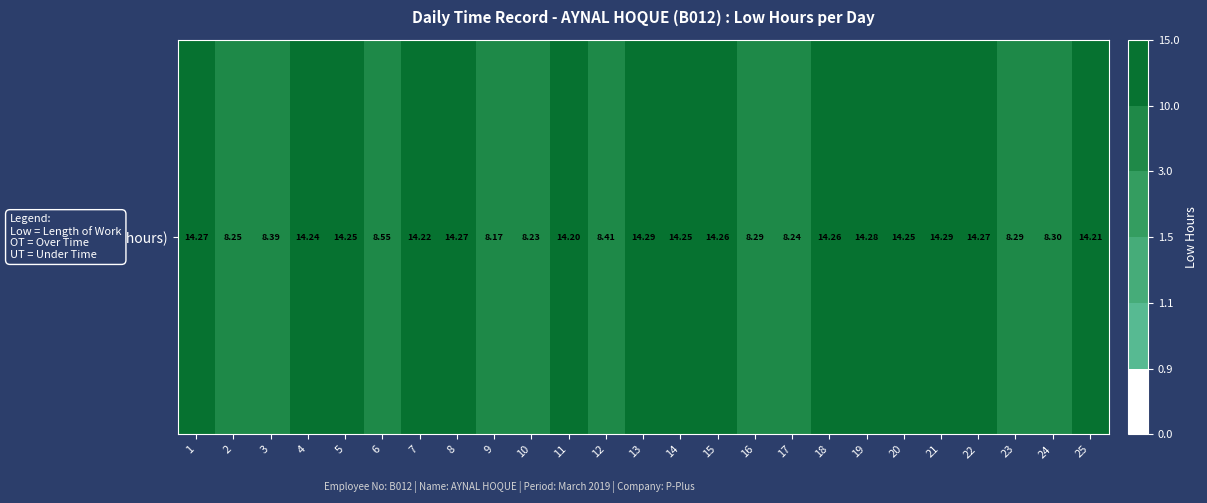

Where does the data first go above 14?

1